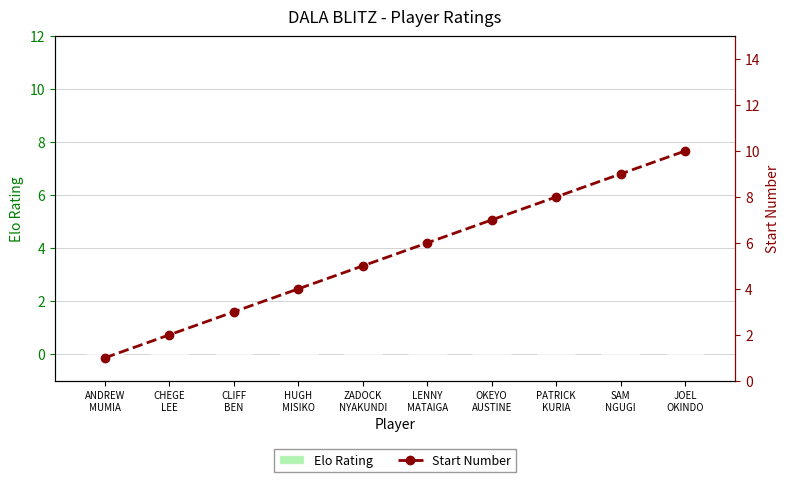

Between CHEGE
LEE and CLIFF
BEN, which series saw the biggest shift?

Start Number